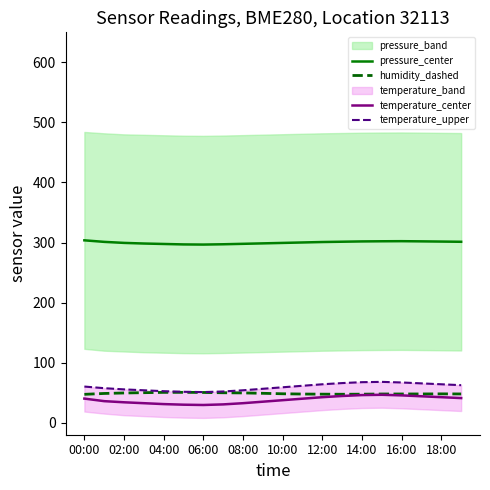

True or false: pressure_center has more than 1 points higher than both neighbors.

False